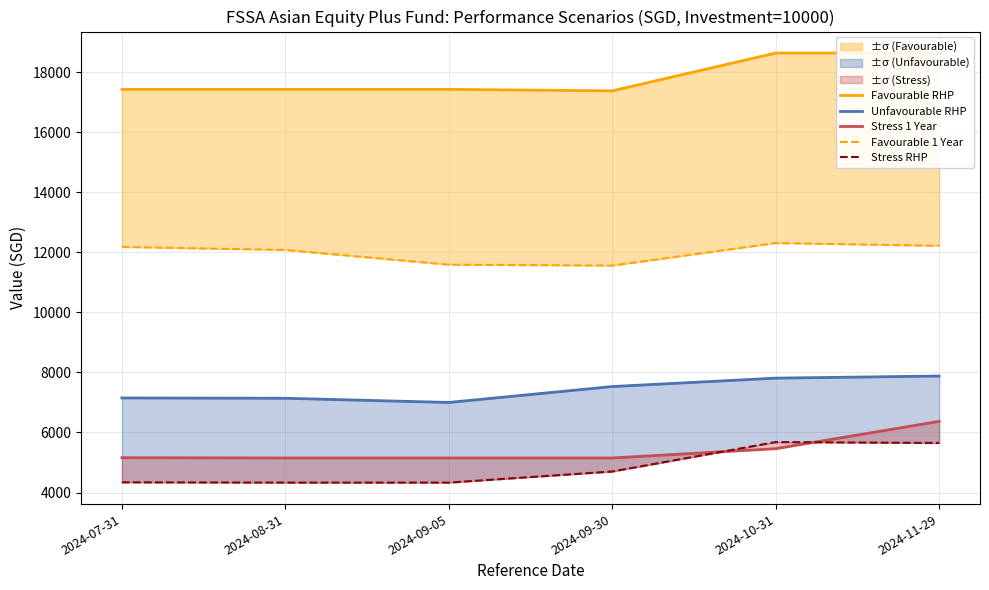

Which label corresponds to the largest value in the chart?

2024-10-31